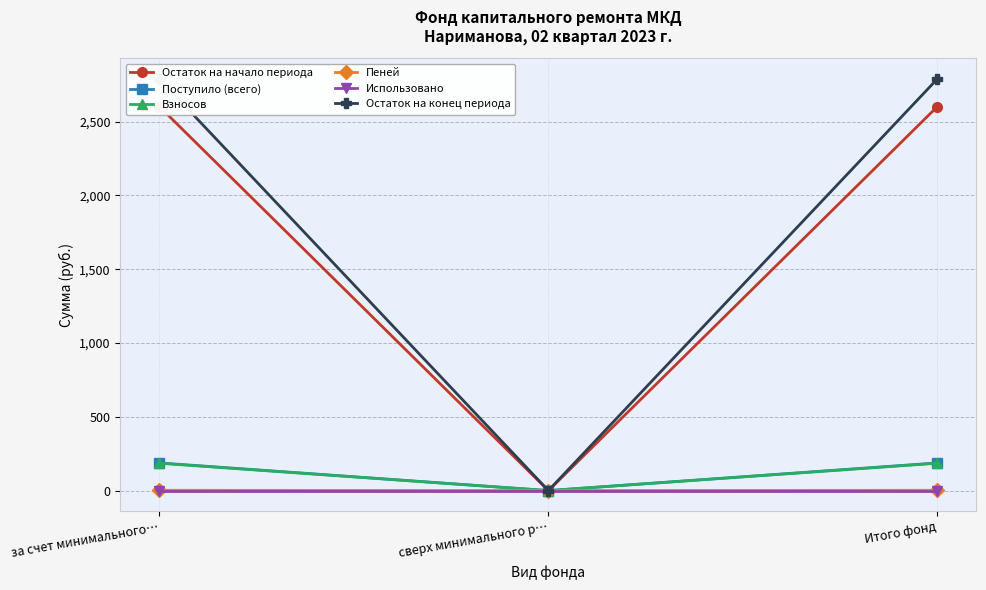

Between за счет минимального… and сверх минимального р…, which is larger?

за счет минимального…